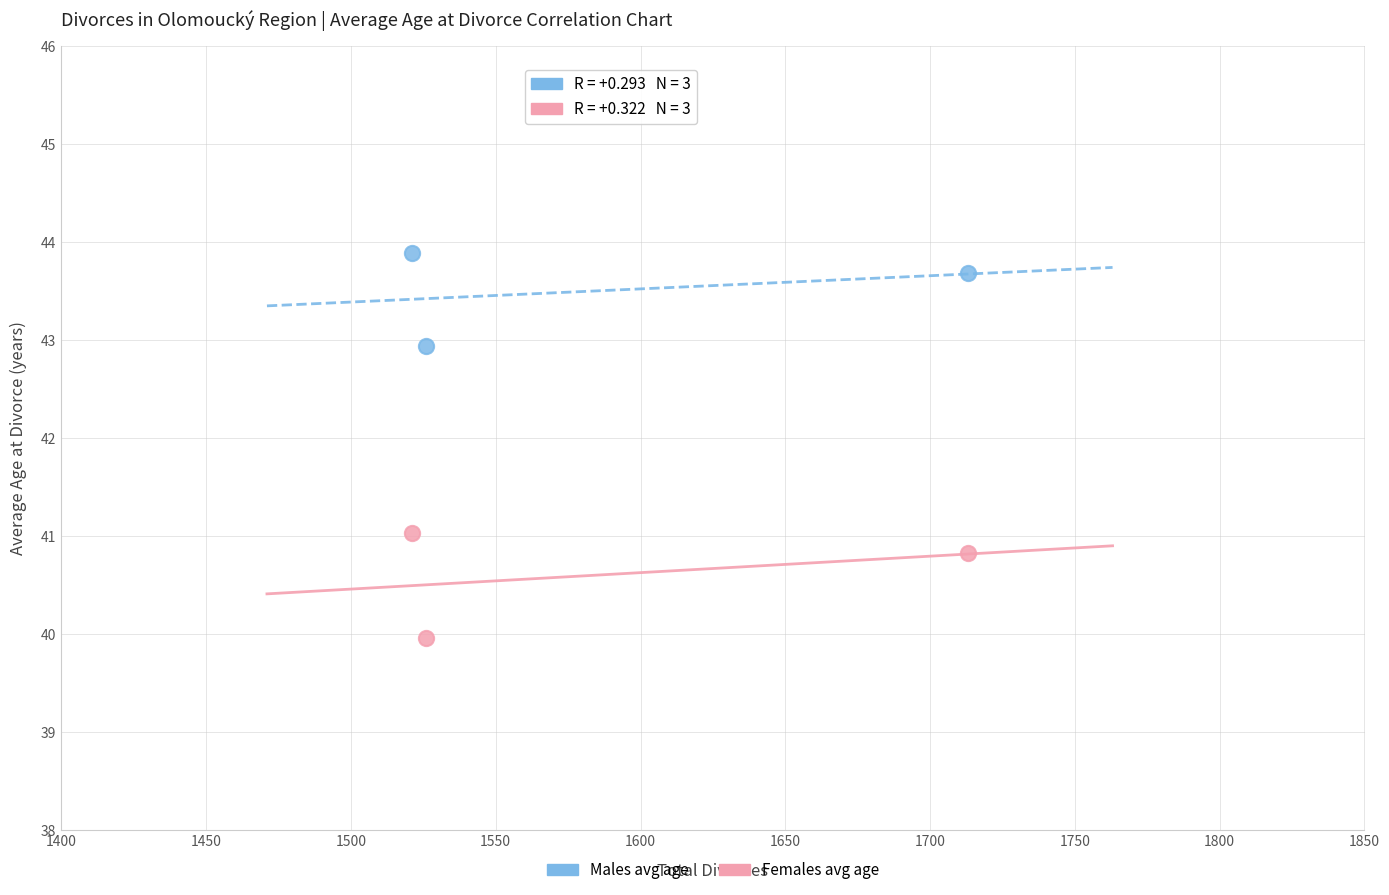

Which series contains the highest Y value?

Males avg age